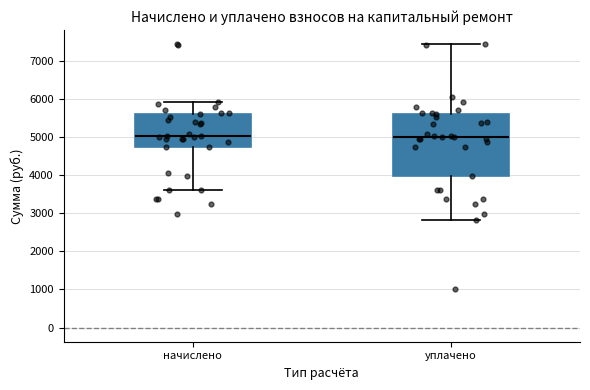

Where is the upper edge of the box for уплачено on the y-axis? The values are not printed on the chart, so give them approximately, as read against the axis.

5600